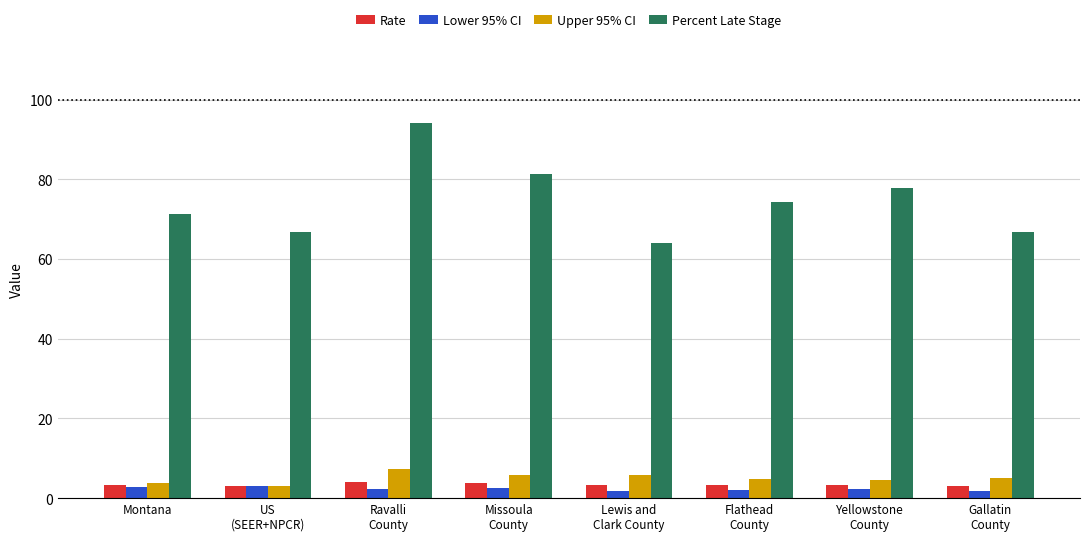

Are the bars horizontal?

No